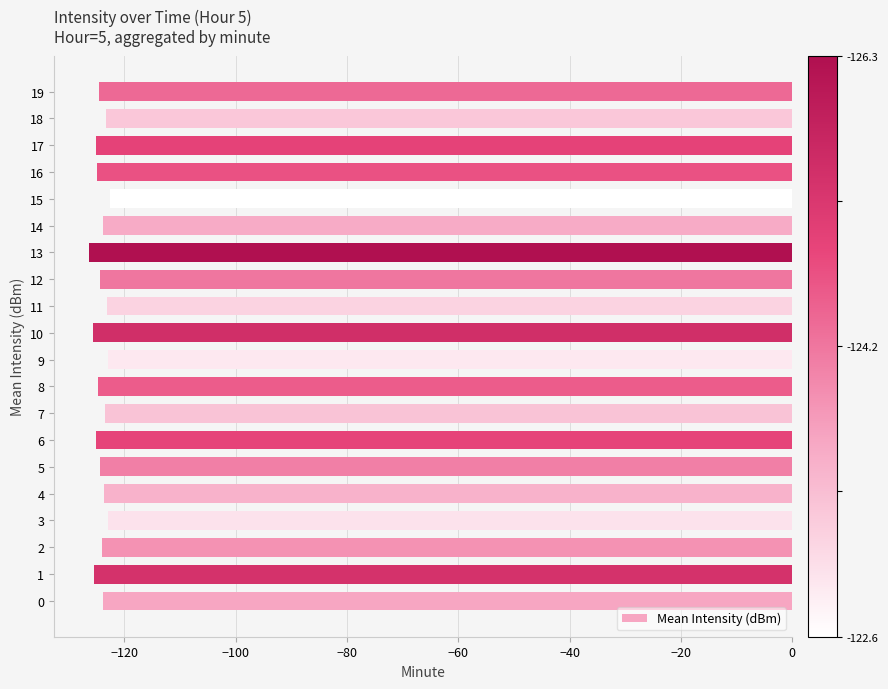

Is it true that the value at 18 is -215.7?

False